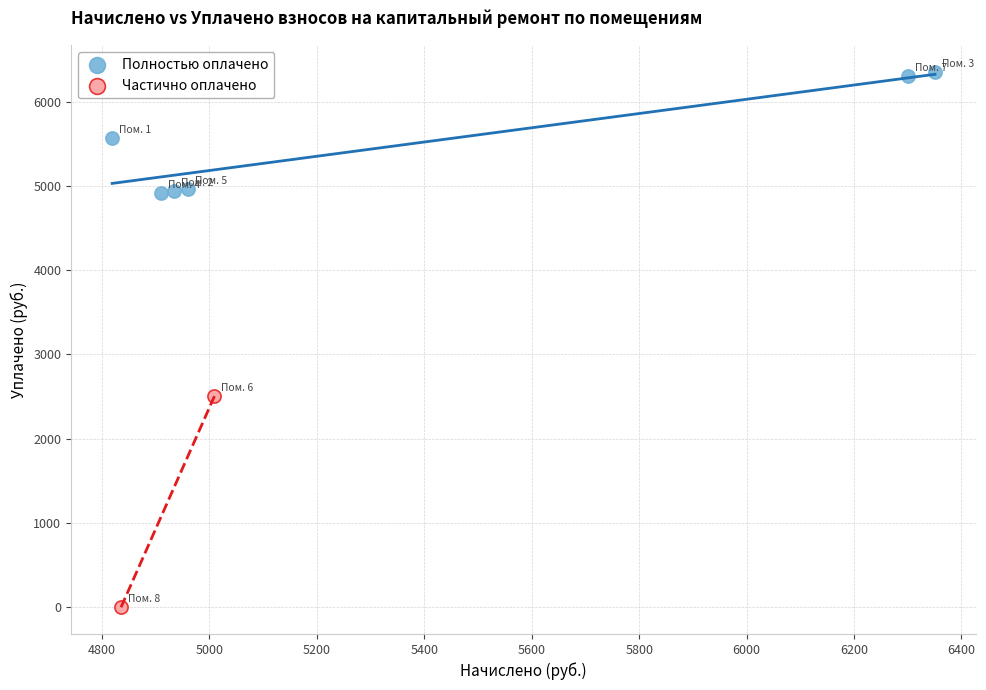

Which series reaches the minimum Y coordinate?

Частично оплачено